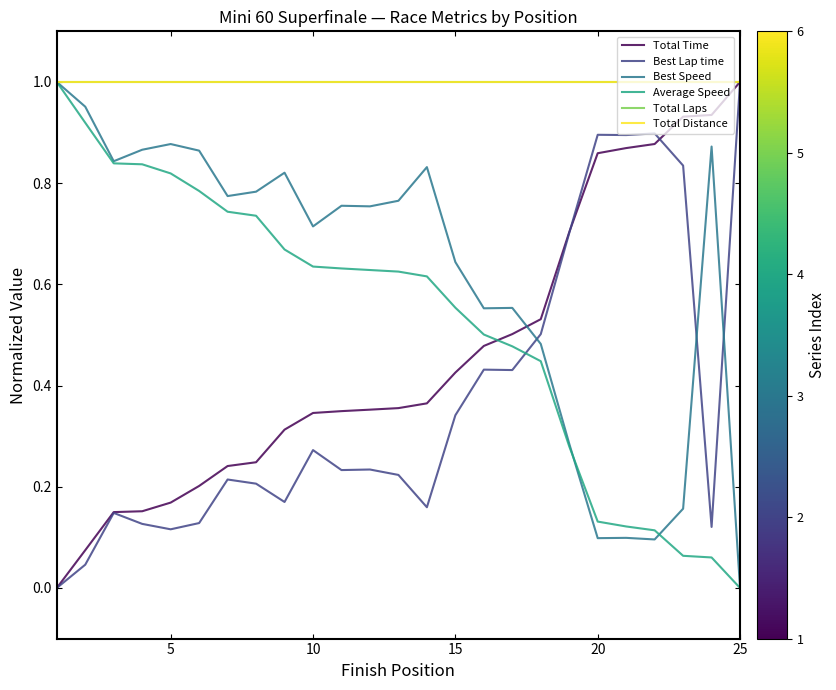

List the series in order of their peak value, highest first.

Total Time, Best Lap time, Best Speed, Average Speed, Total Laps, Total Distance